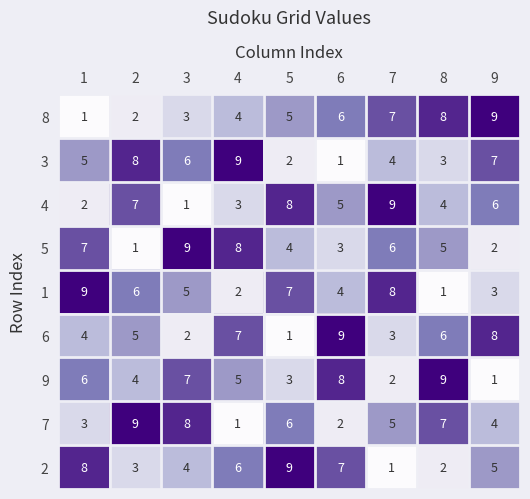

Is it true that 9 equals 5 at 4?

True